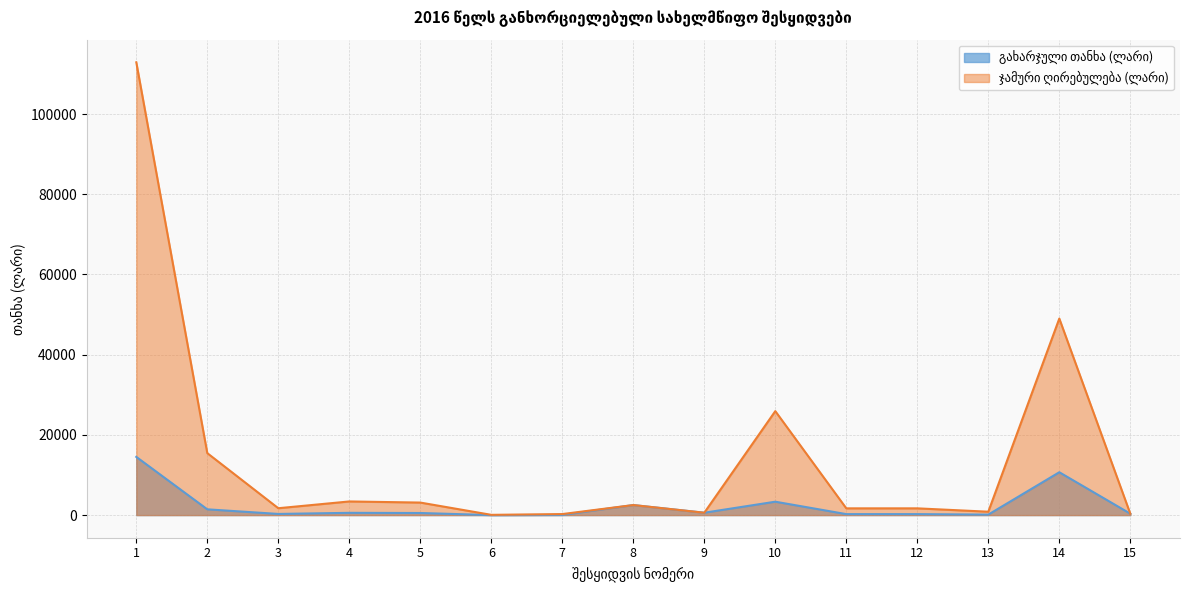

Rank the series by their maximum value, from highest to lowest.

ჯამური ღირებულება (ლარი), გახარჯული თანხა (ლარი)